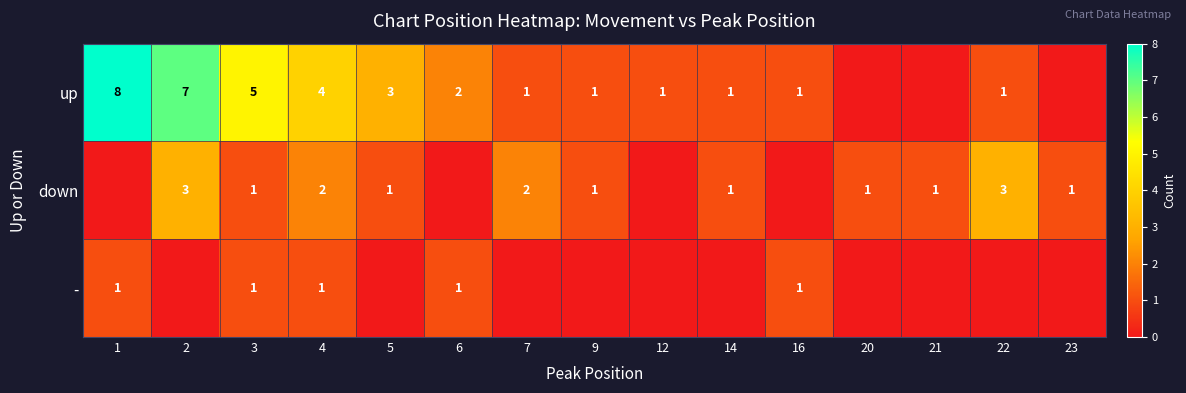

Is it true that - equals 2 at 4?

False